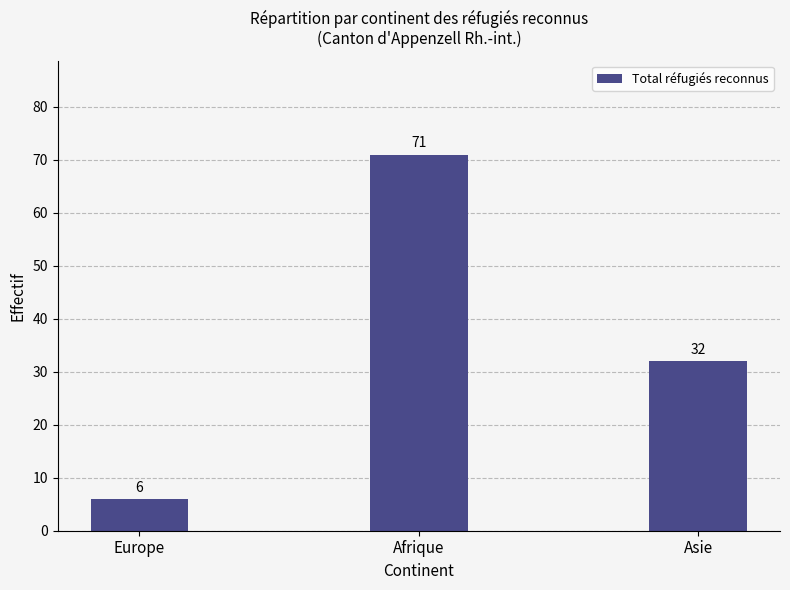

Read the value at Europe.

6